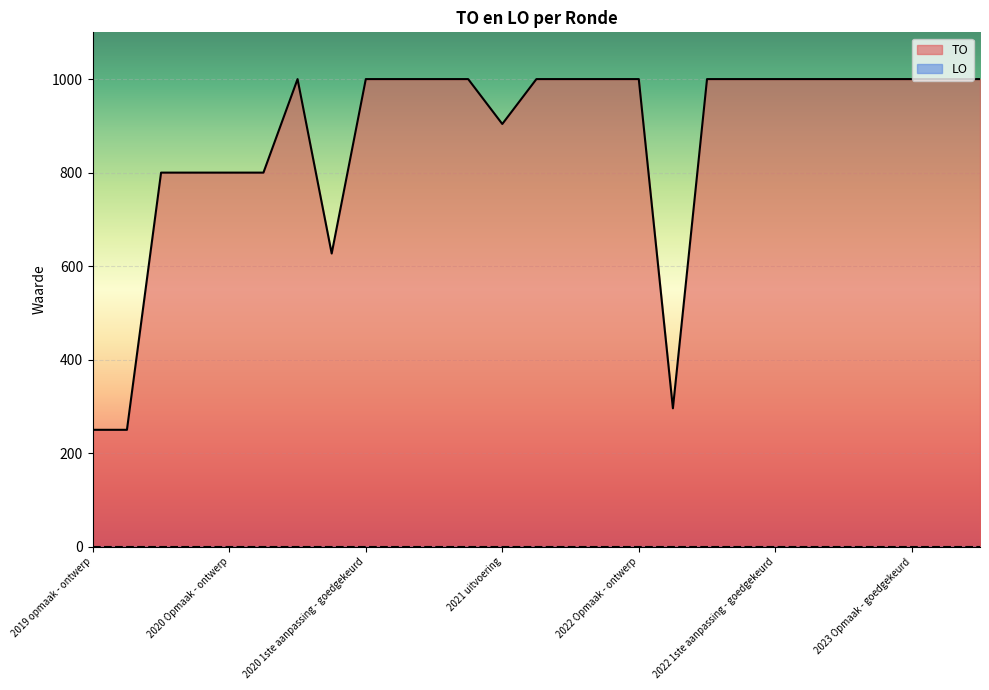

How many lines are shown in the chart?

2